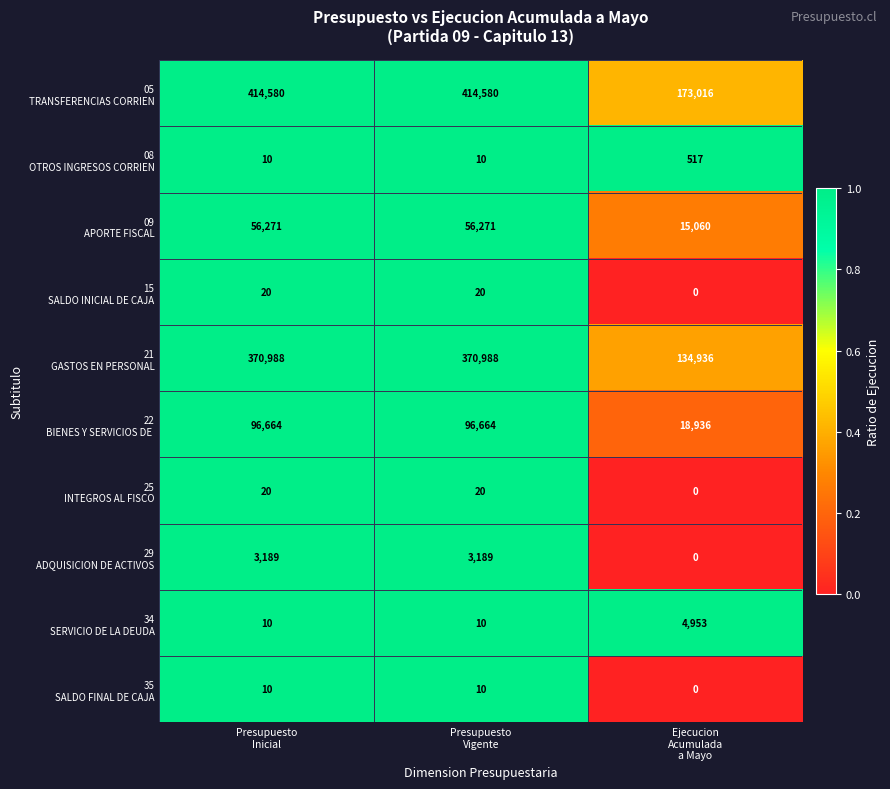

What is the total value across all series at Presupuesto
Vigente?

941762